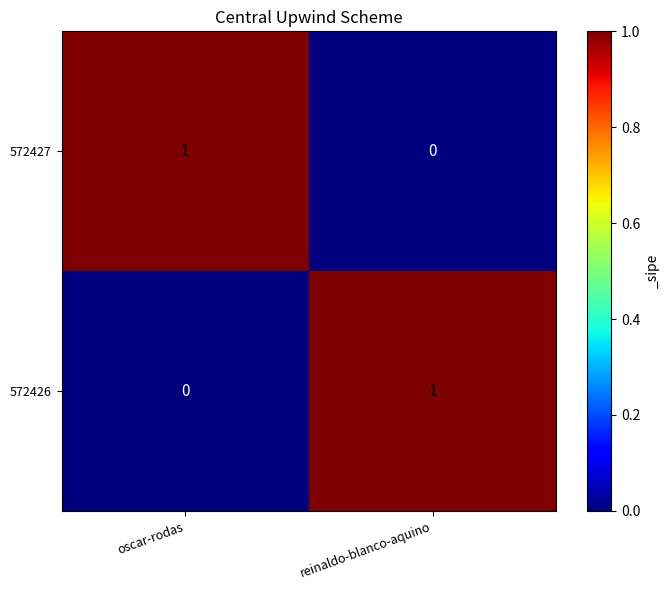

The 572426 series shows 0 at oscar-rodas. True or false?

True